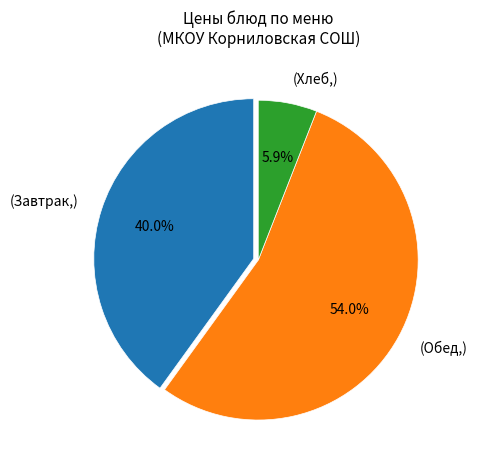

Between (Хлеб,) and (Завтрак,), which is larger?

(Завтрак,)